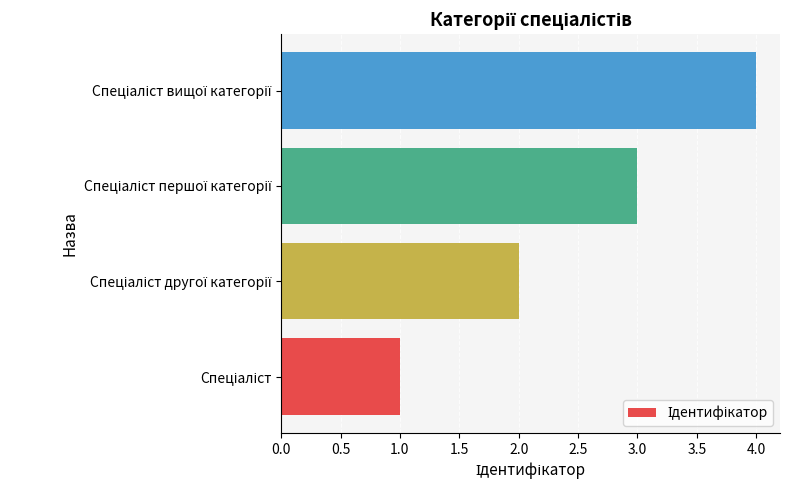

What is the difference between the maximum and minimum values?

3